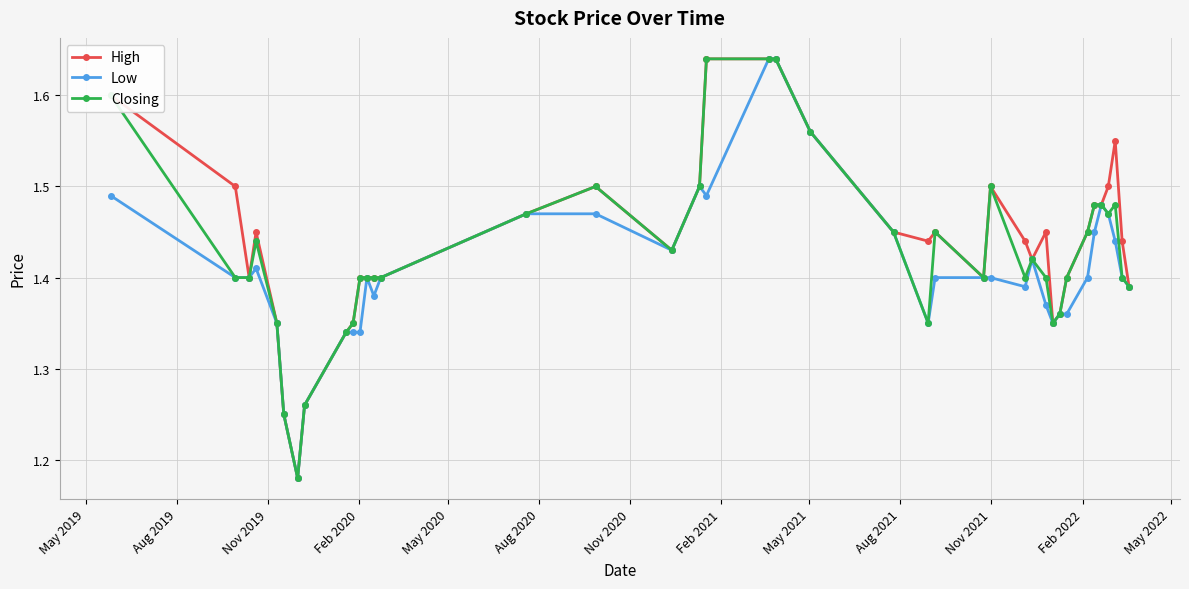

Which series has the largest total across all categories?

High